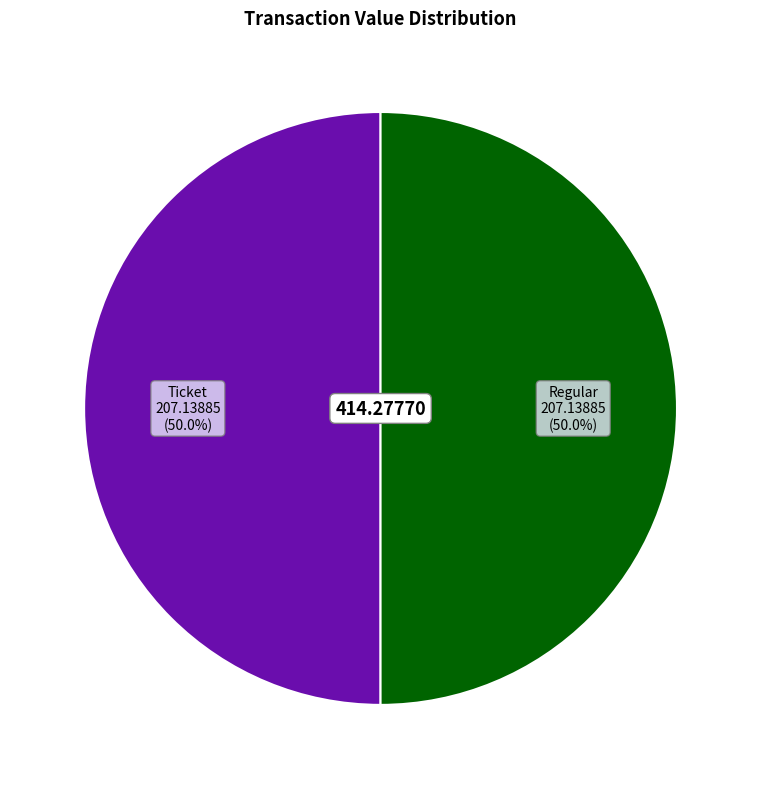

What percentage do Regular and Ticket together represent?

100.0%